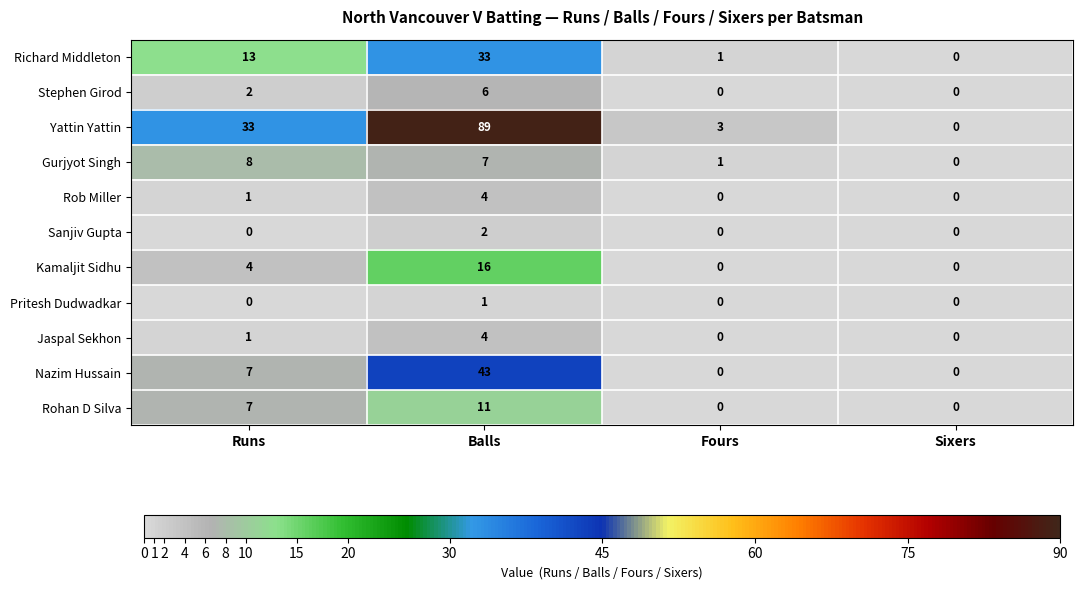

At which label is Jaspal Sekhon closest to 2?

Runs